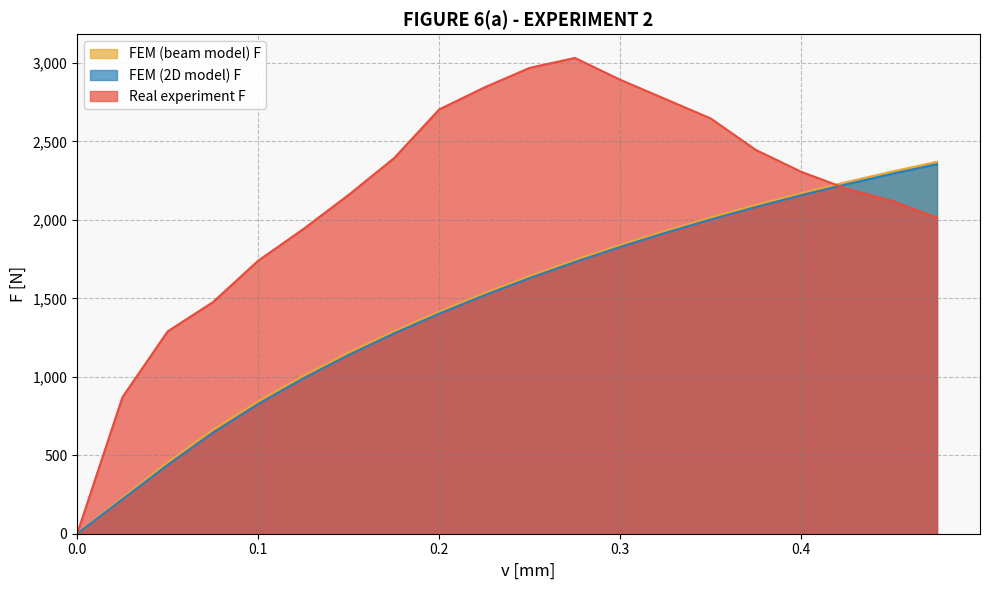

Is the value of FEM (beam model) F at 0.225 greater than the value of Real experiment F at 0.475?

No